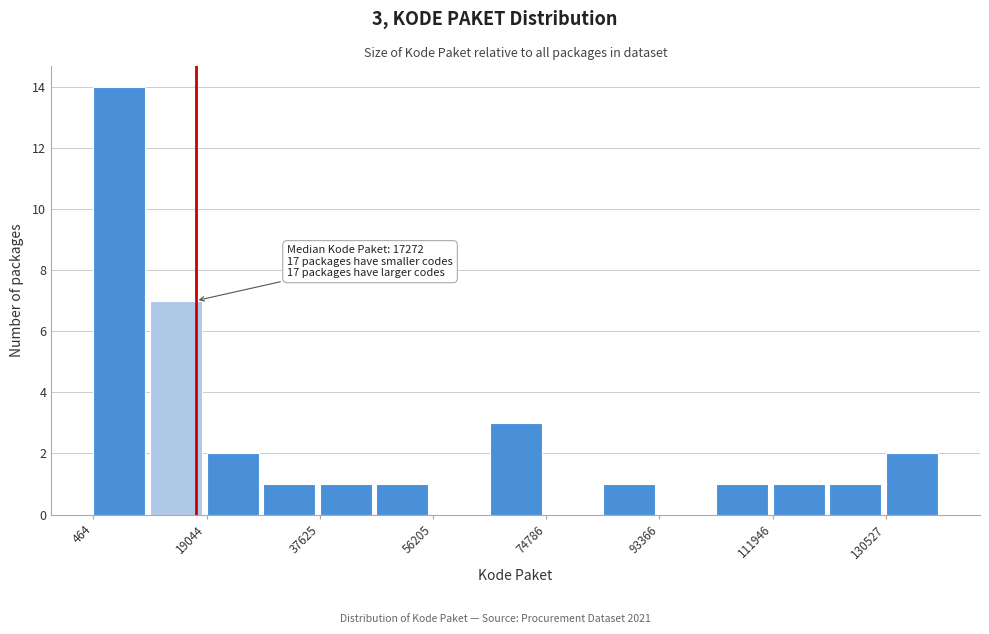

Which range on the x-axis has the tallest bar?

0 to 10000